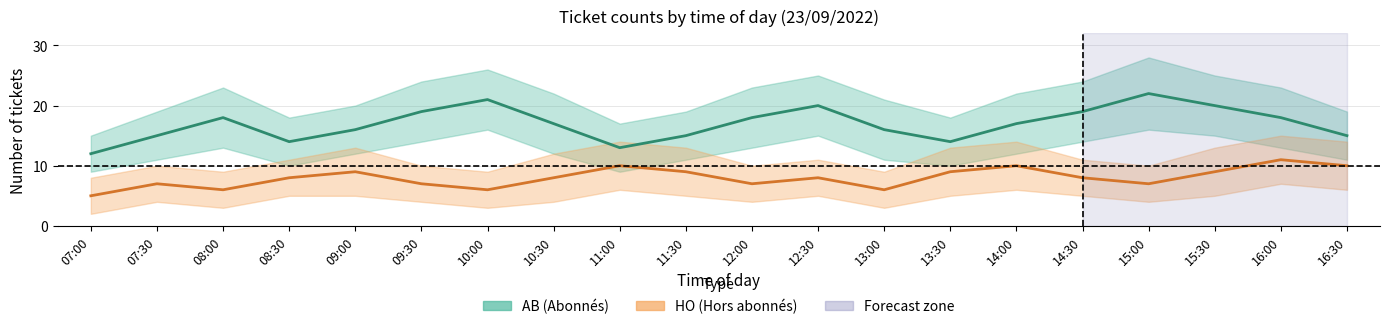

True or false: AB count has a value of 9 at 15:30.

False